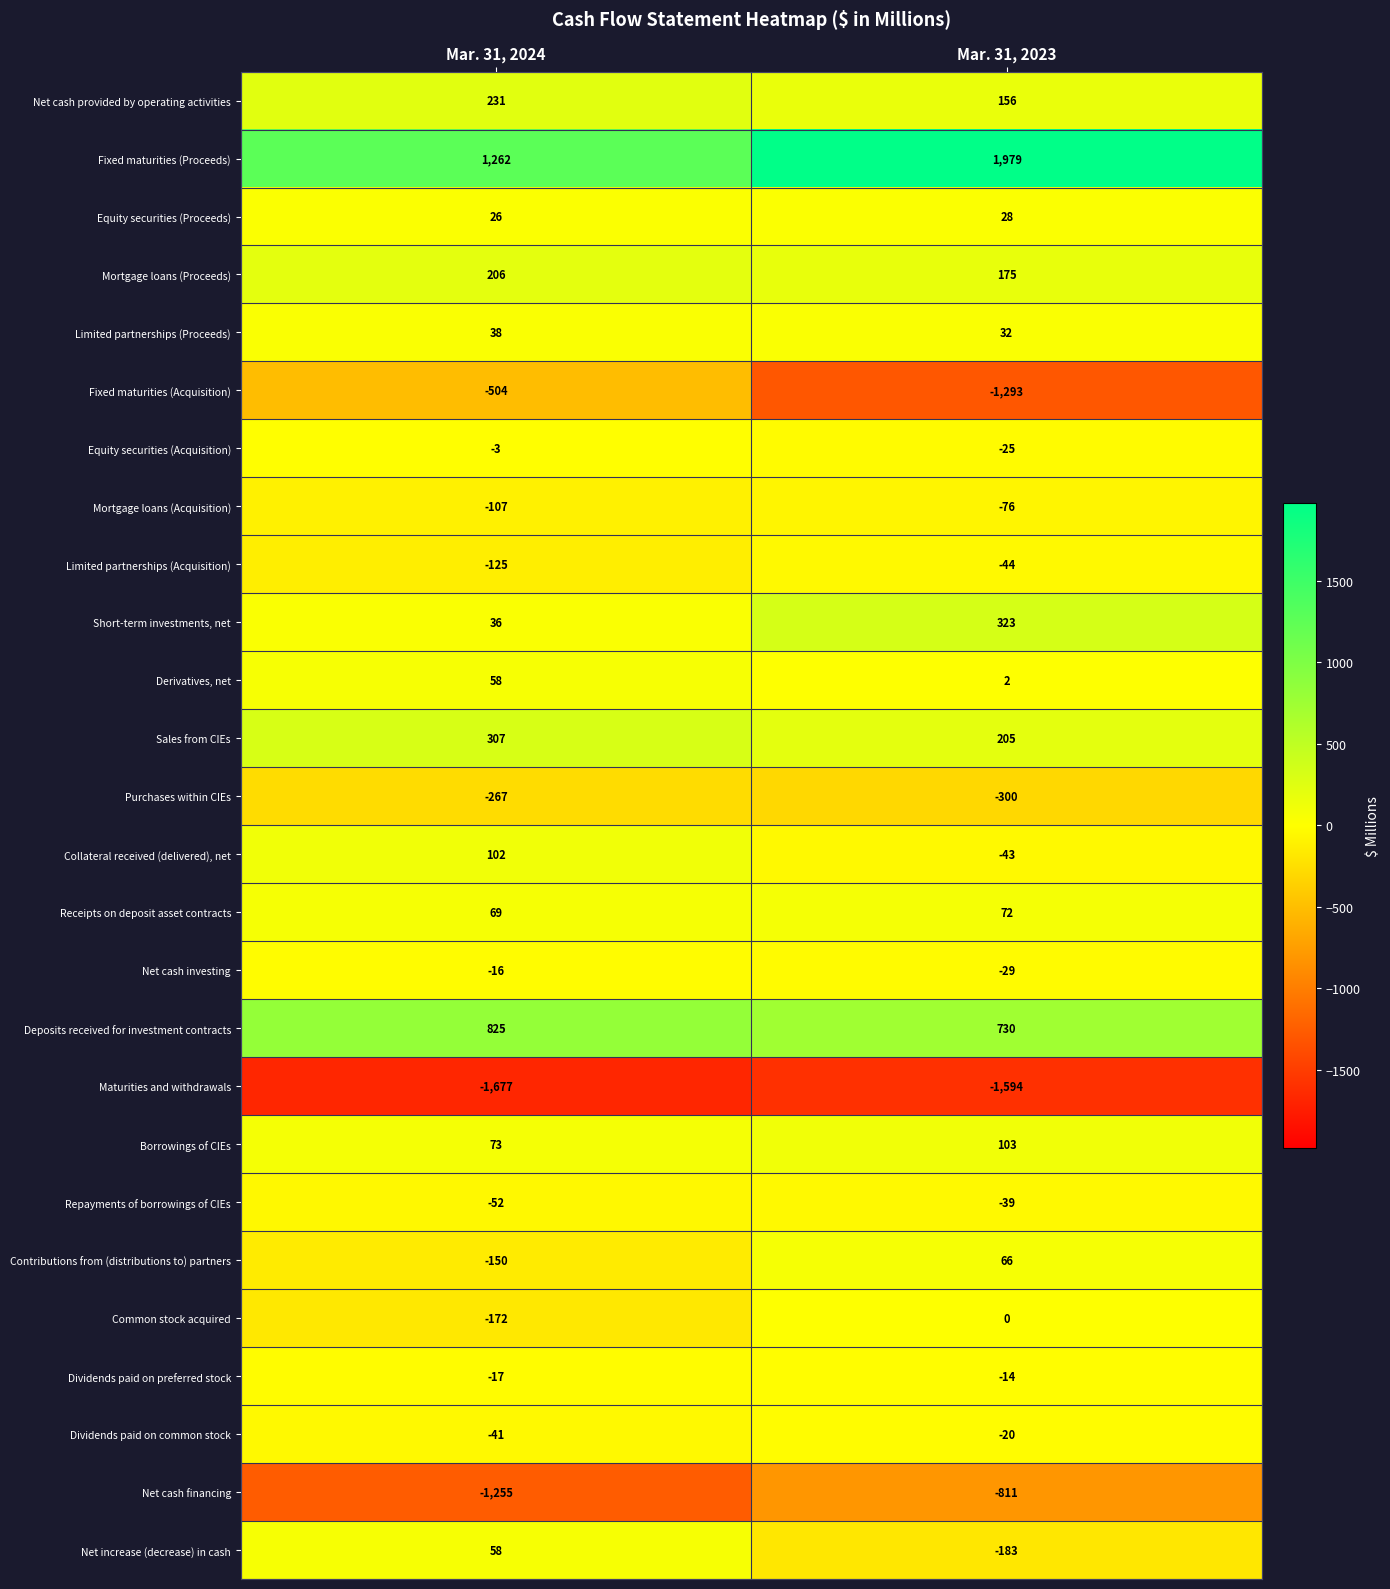

The value of Mortgage loans (Proceeds) at Mar. 31, 2023 is 175. True or false?

True